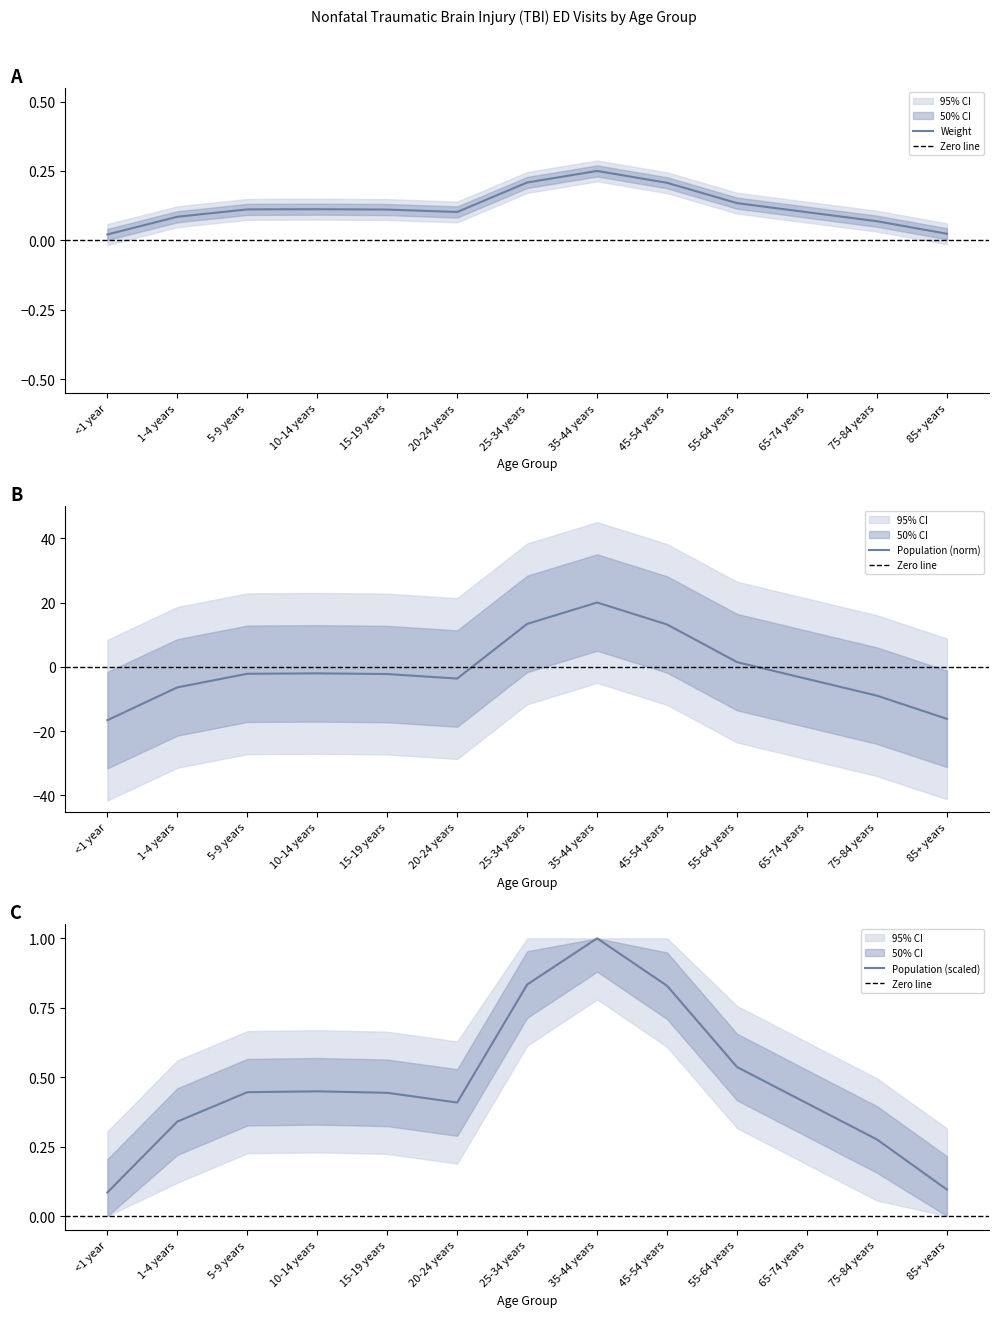

Between which two adjacent categories do Weight and 2000 population first intersect?

20-24 years and 25-34 years